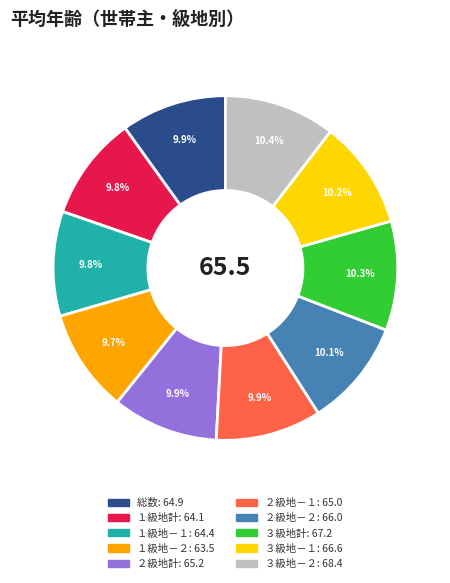

Does ２級地計 account for over 50% of the chart?

No